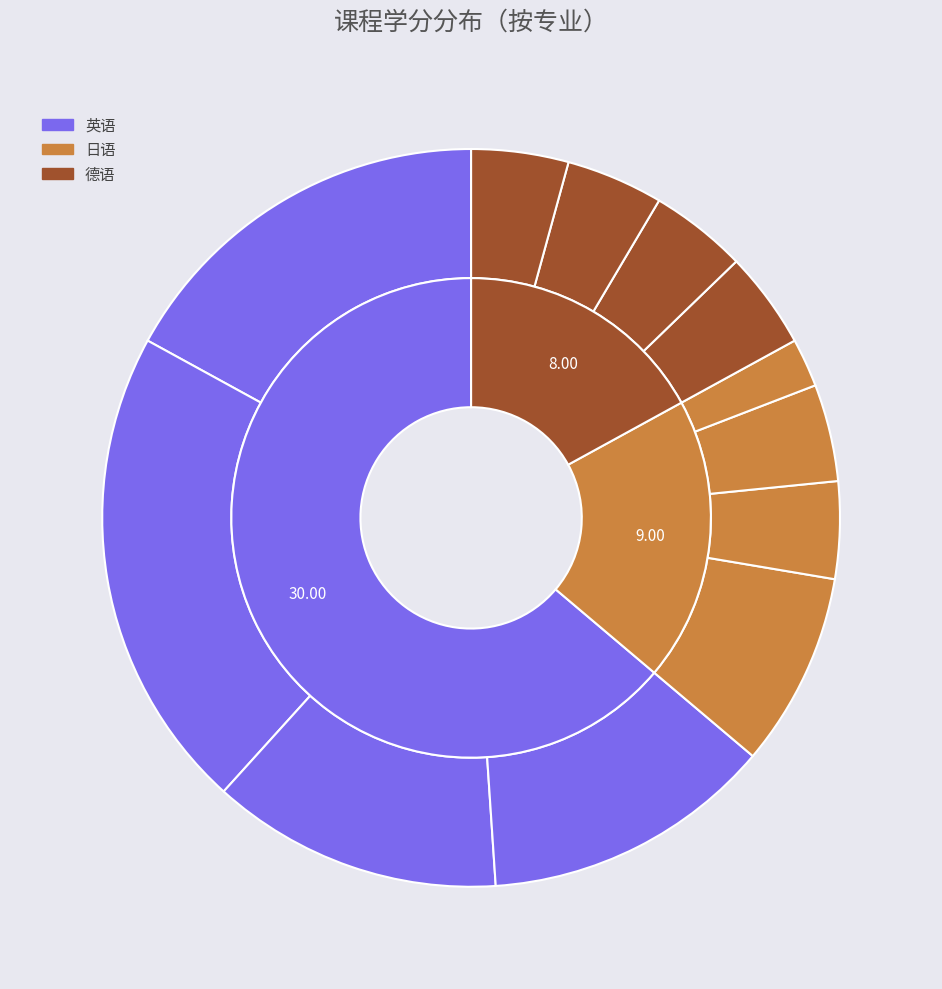

Is it true that 汉英翻译 is 17% of the pie?

True